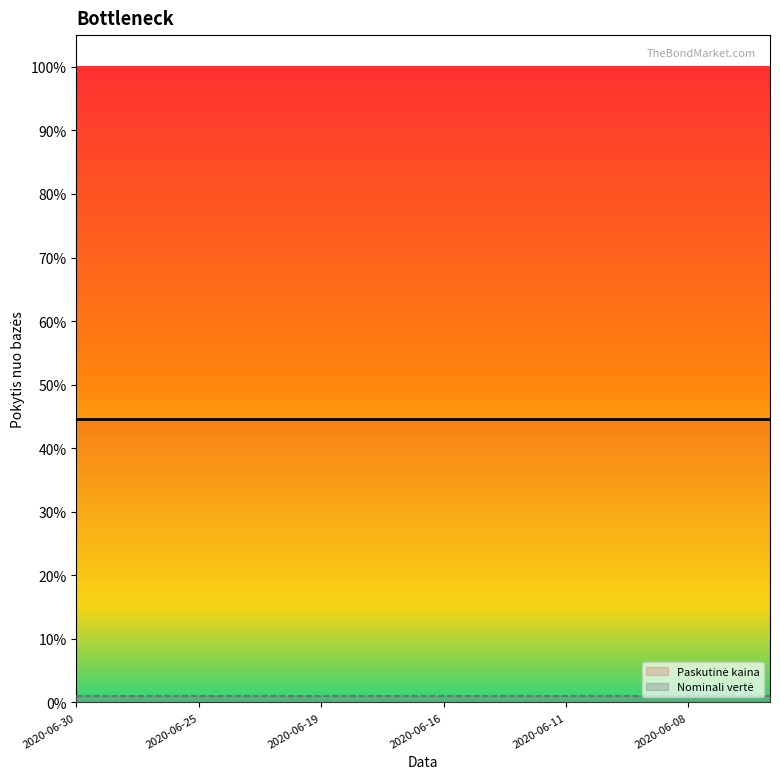

Which series has the largest total across all categories?

Paskutinė kaina